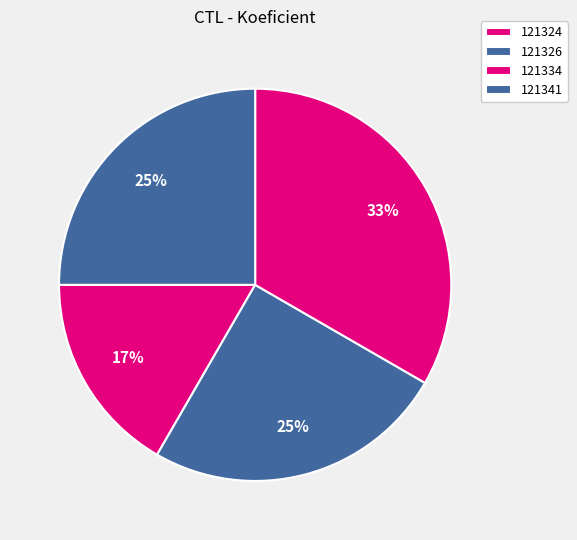

What is the largest slice in the pie chart?

121334